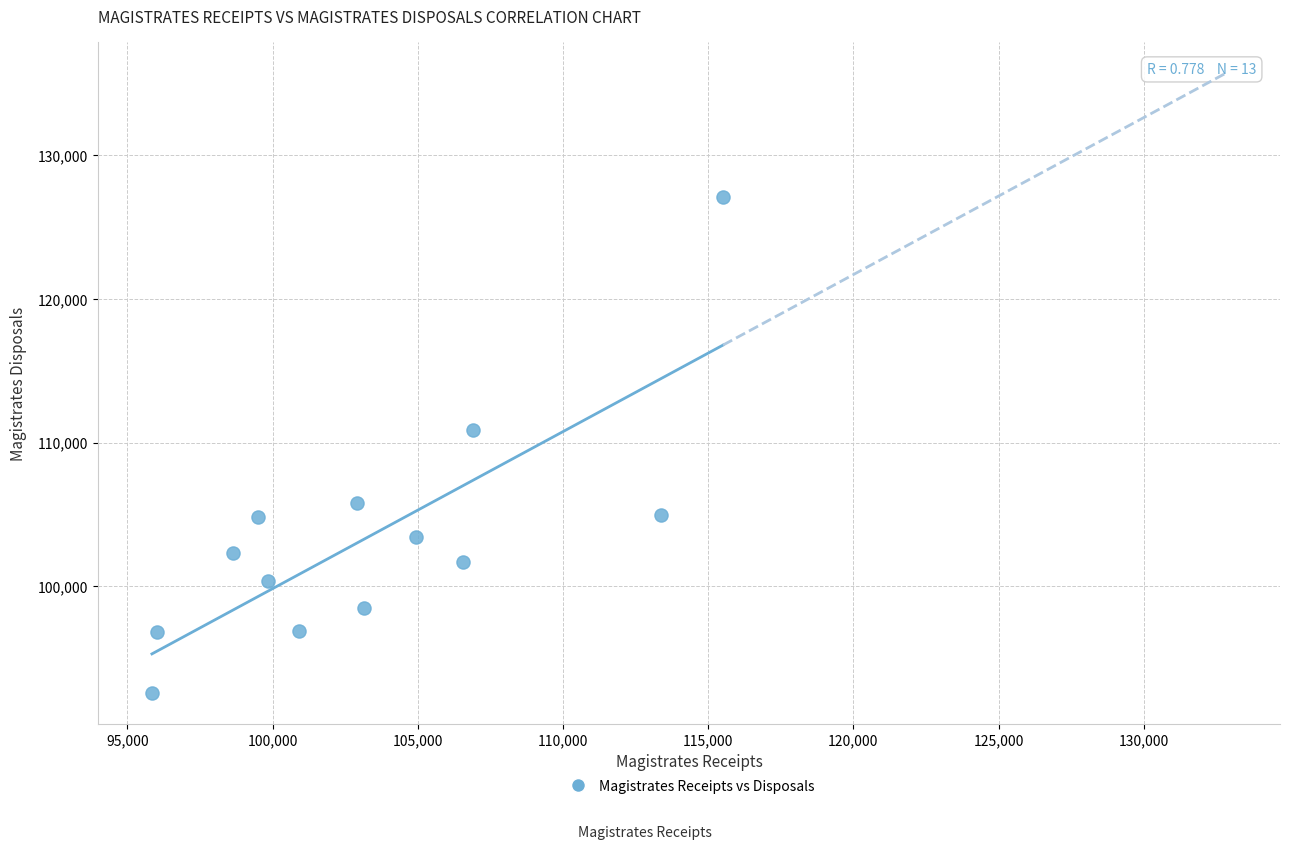

What is the range of Y values (max minus min)?

34509